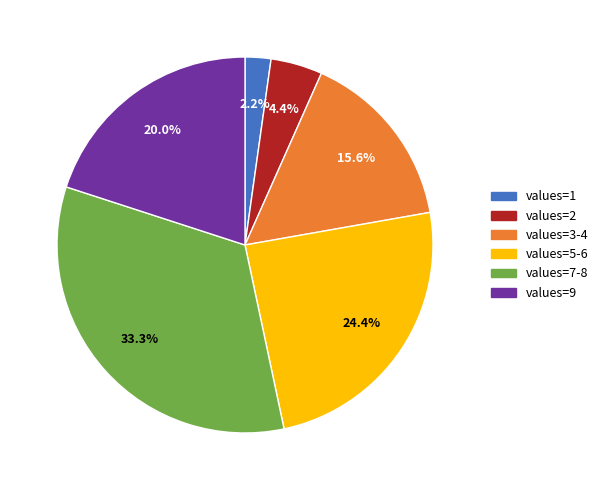

Rank the categories by value from highest to lowest.

values=7-8, values=5-6, values=9, values=3-4, values=2, values=1